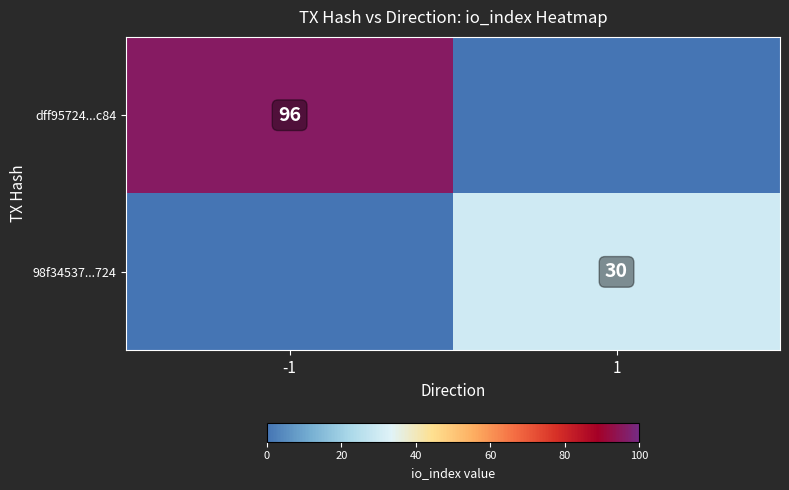

The dff95724...c84 series shows 96 at -1. True or false?

True